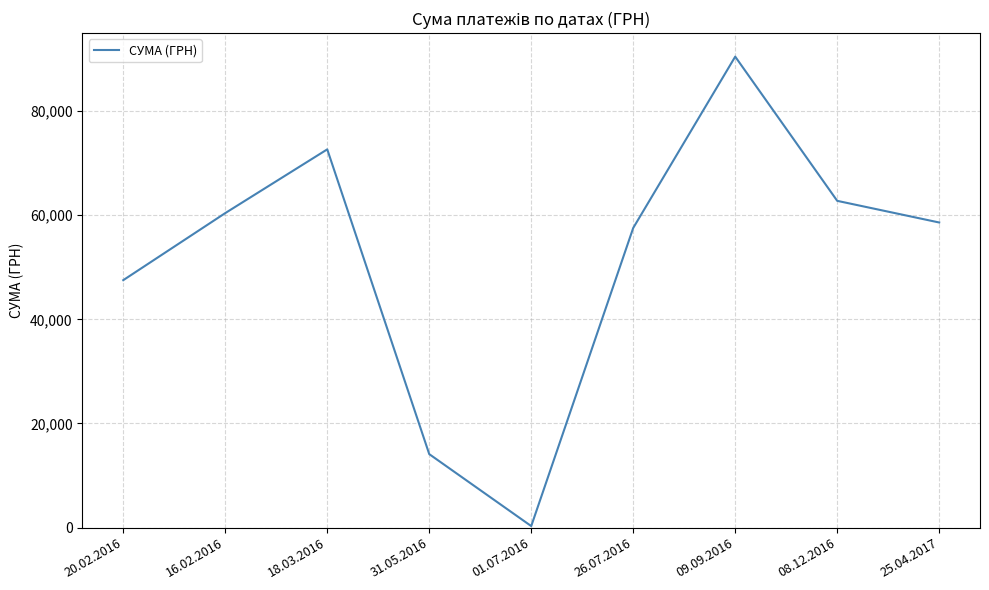

List the labels in order of value, largest first.

09.09.2016, 18.03.2016, 08.12.2016, 16.02.2016, 25.04.2017, 26.07.2016, 20.02.2016, 31.05.2016, 01.07.2016